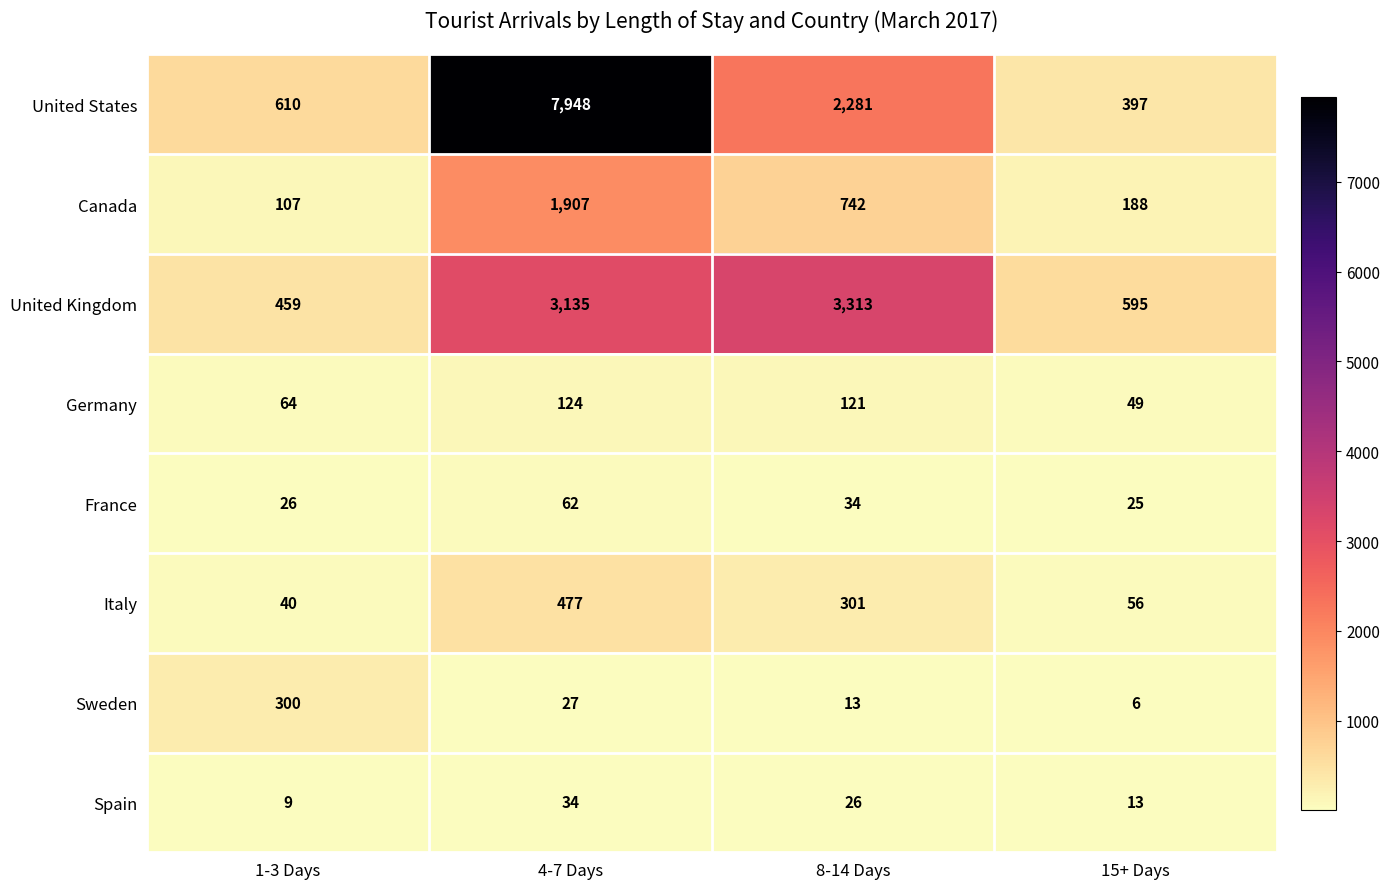

The value of France at 4-7 Days is 17. True or false?

False